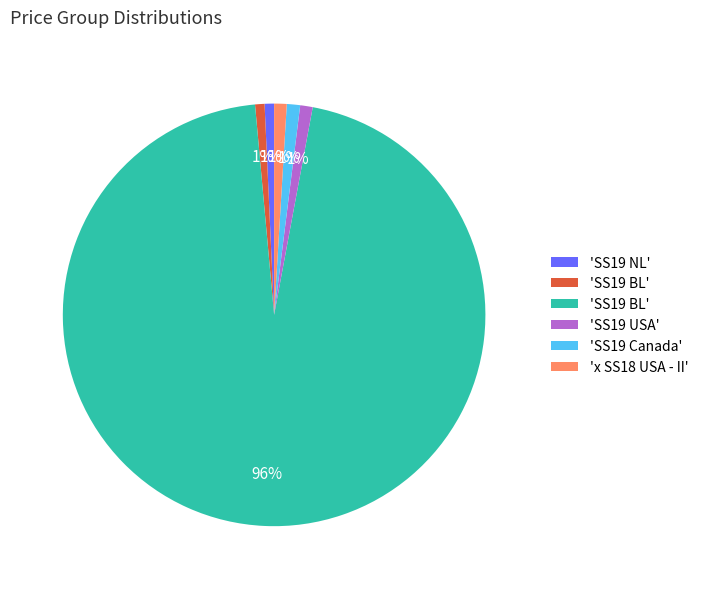

Is there any slice that represents more than half of the pie?

Yes